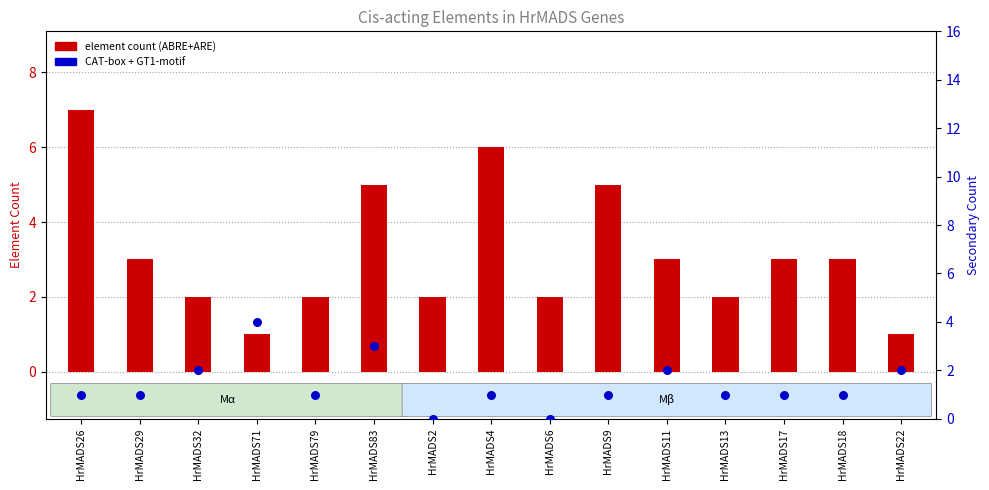

At how many categories does at least one series exceed 2?

9